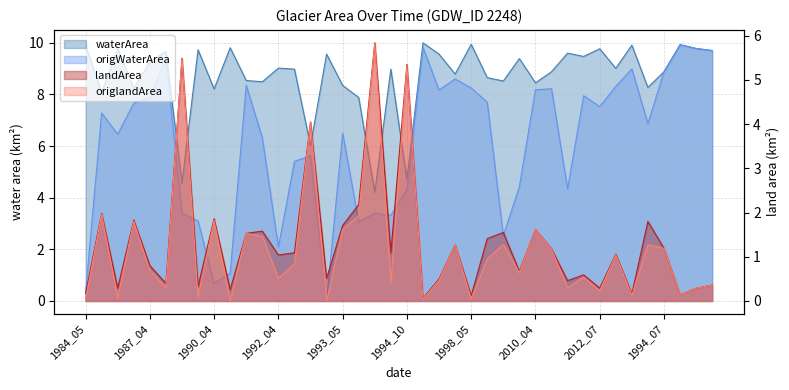

Which series changed the most between 1990_09 and 1993_07?

origWaterArea